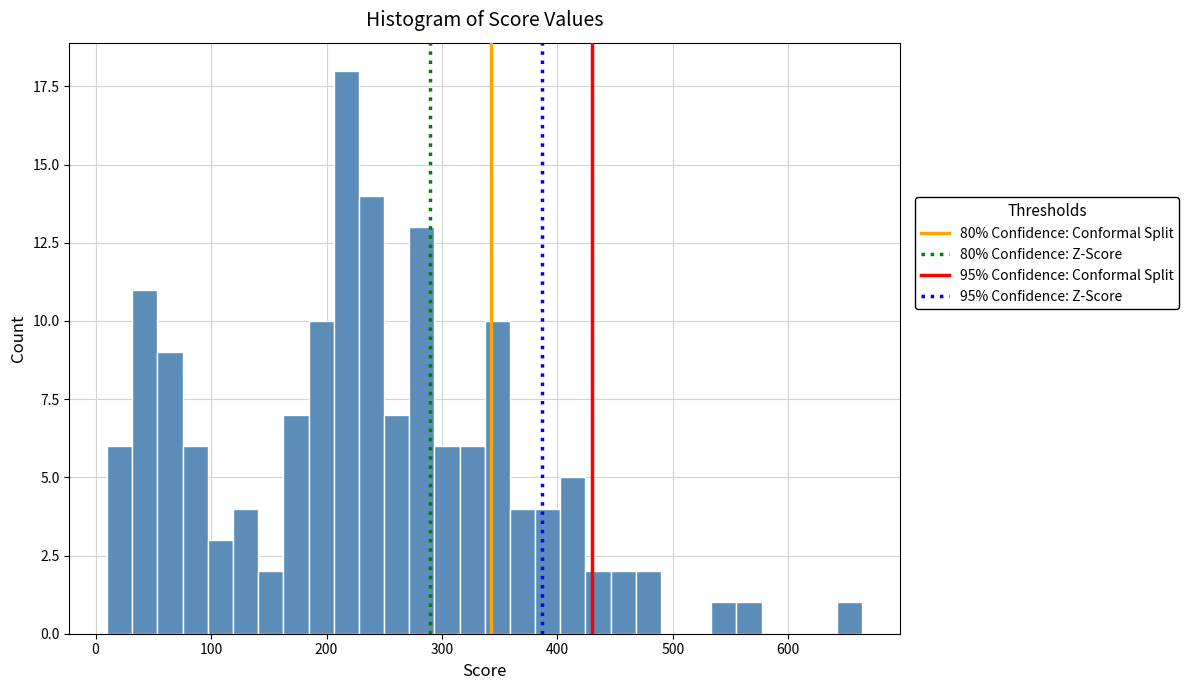

Around what value on the x-axis is the tallest bar? Give the approximate position of its centre, as read against the axis.

220